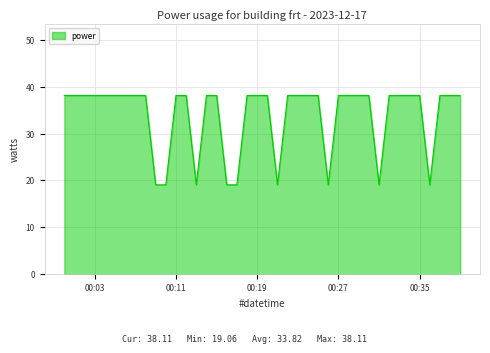

What is the smallest value displayed?

19.1